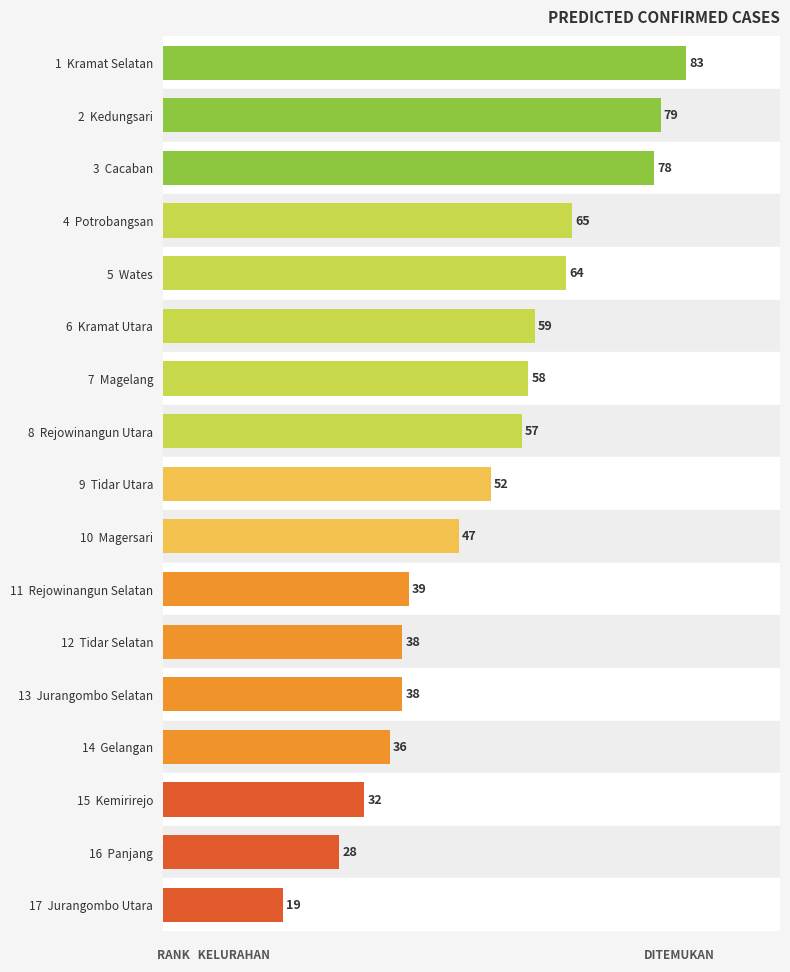

What is the difference between the maximum and minimum values?

64